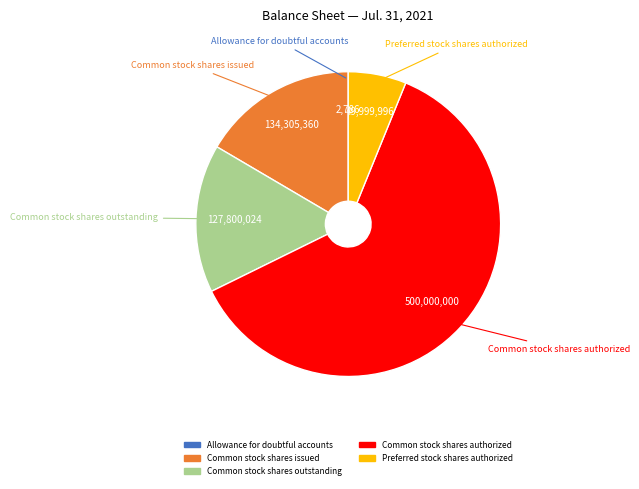

True or false: Preferred stock shares authorized accounts for 6% of the total.

True